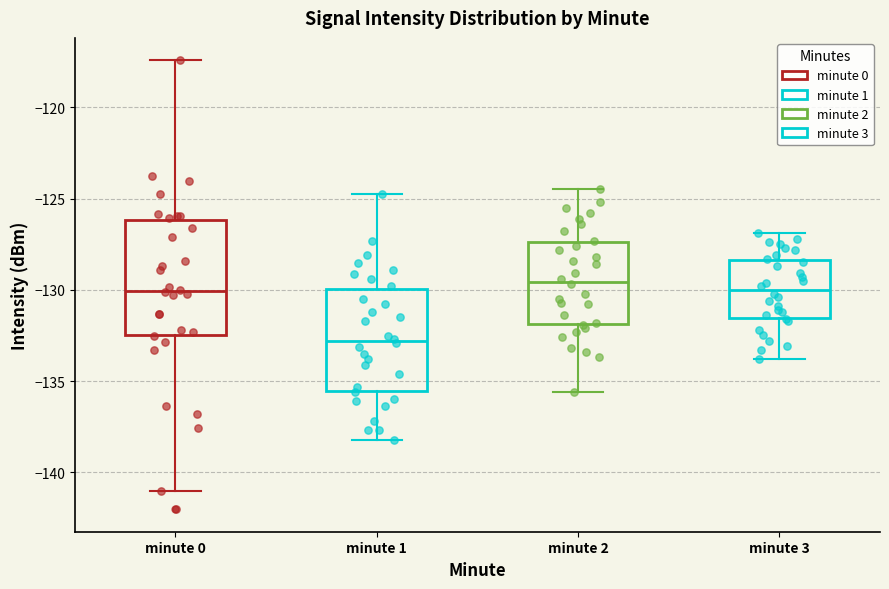

Reading left to right, transcribe this box plot: for each box, give where its median line is, the range the box spans, and where its two whiskers end, as read against the y-axis. The values are not printed on the chart, so give them approximately, as read against the axis.

minute 0: median -130.0, box -132.5 to -126.0, whiskers -141.0 to -117.5
minute 1: median -133.0, box -135.5 to -130.0, whiskers -138.0 to -125.0
minute 2: median -129.5, box -132.0 to -127.5, whiskers -135.5 to -124.5
minute 3: median -130.0, box -131.5 to -128.5, whiskers -134.0 to -127.0